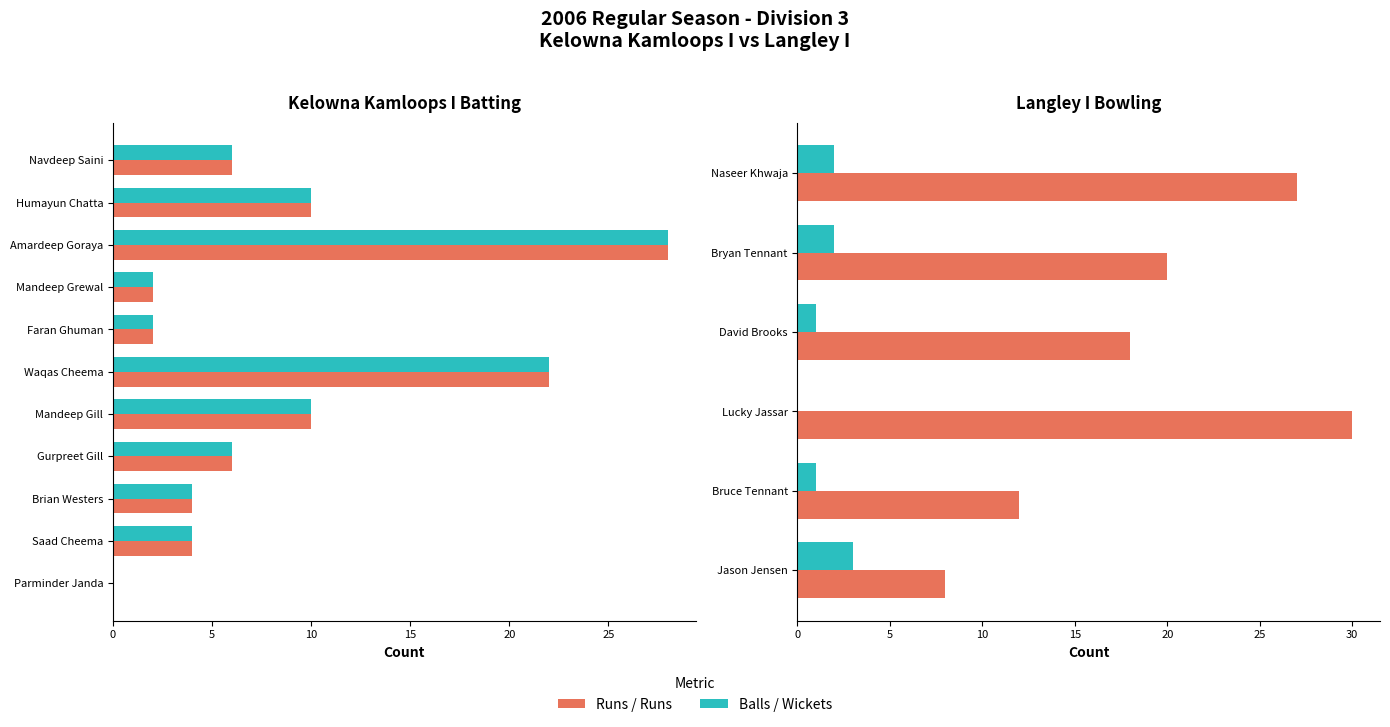

Which series has the largest total across all categories?

Runs